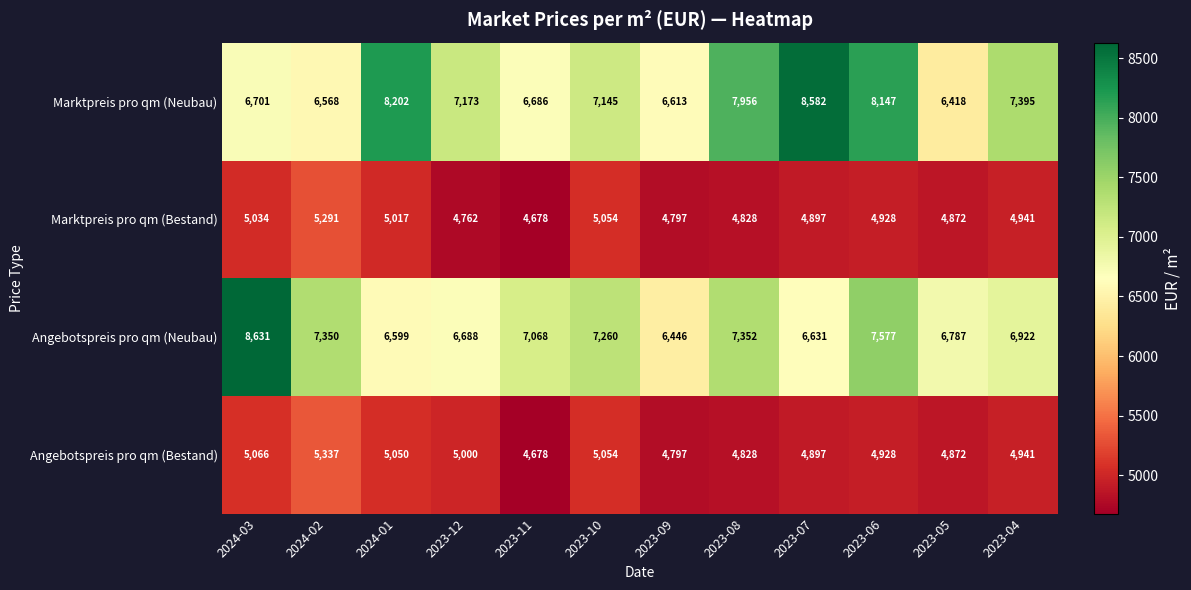

What is the smallest value displayed?

4678